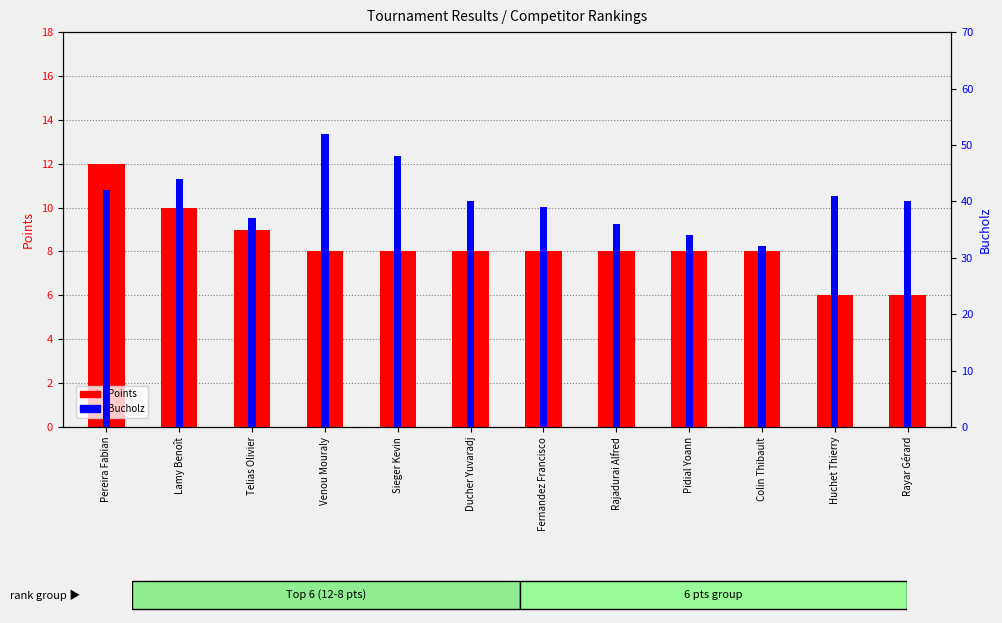

At how many categories does at least one series exceed 19?

12